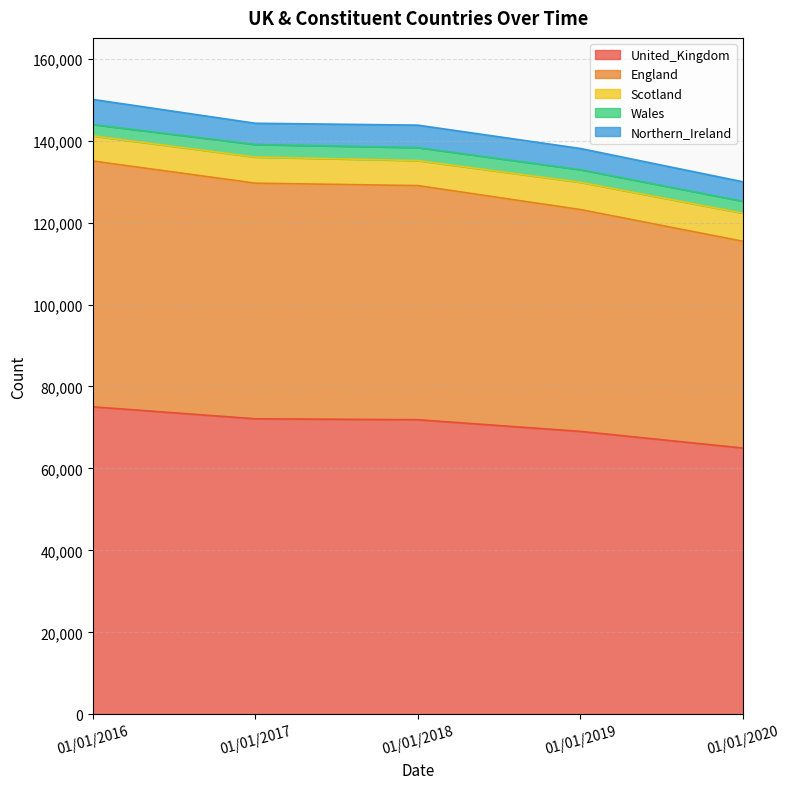

True or false: Wales and England intersect in this chart.

False